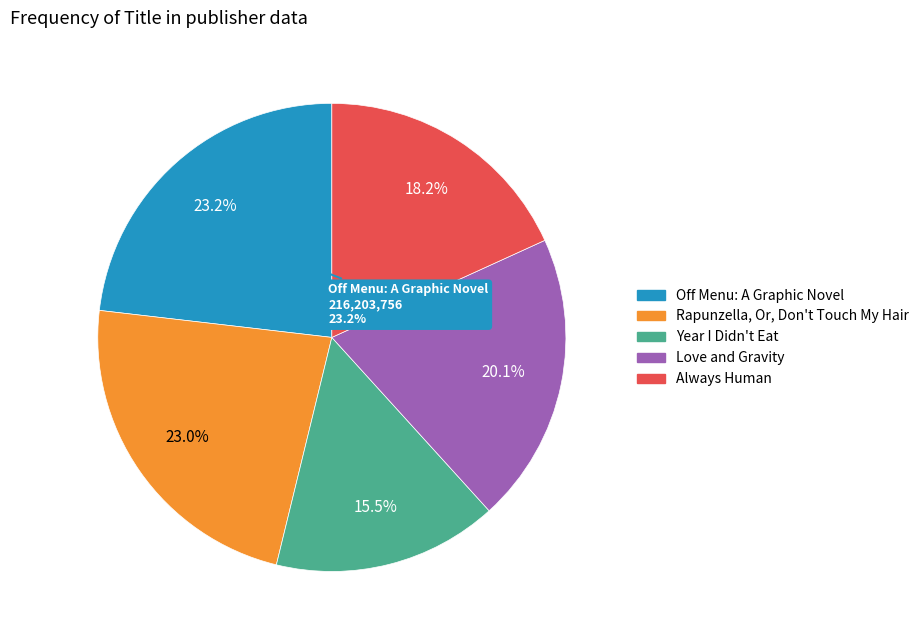

To the nearest percent, what is the average slice percentage?

20%